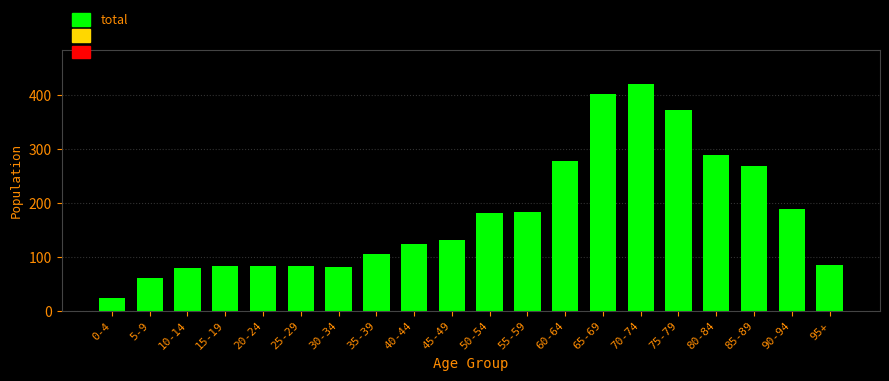

What is the difference between the second highest and minimum values?

378